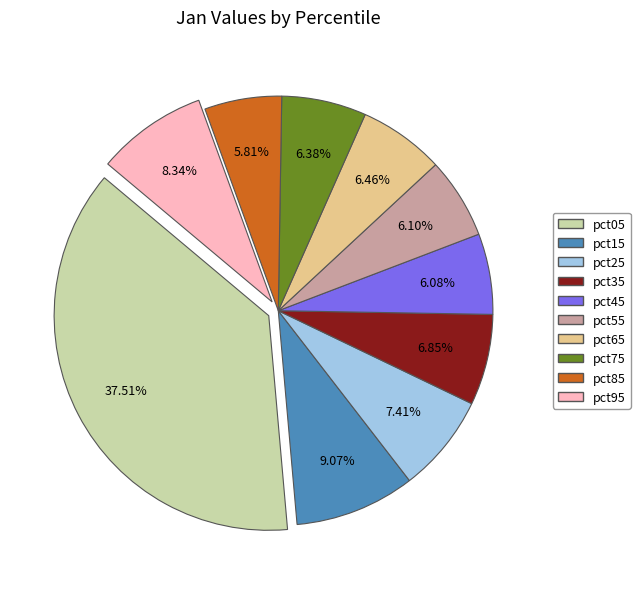

Is it true that pct15 is 1% of the pie?

False